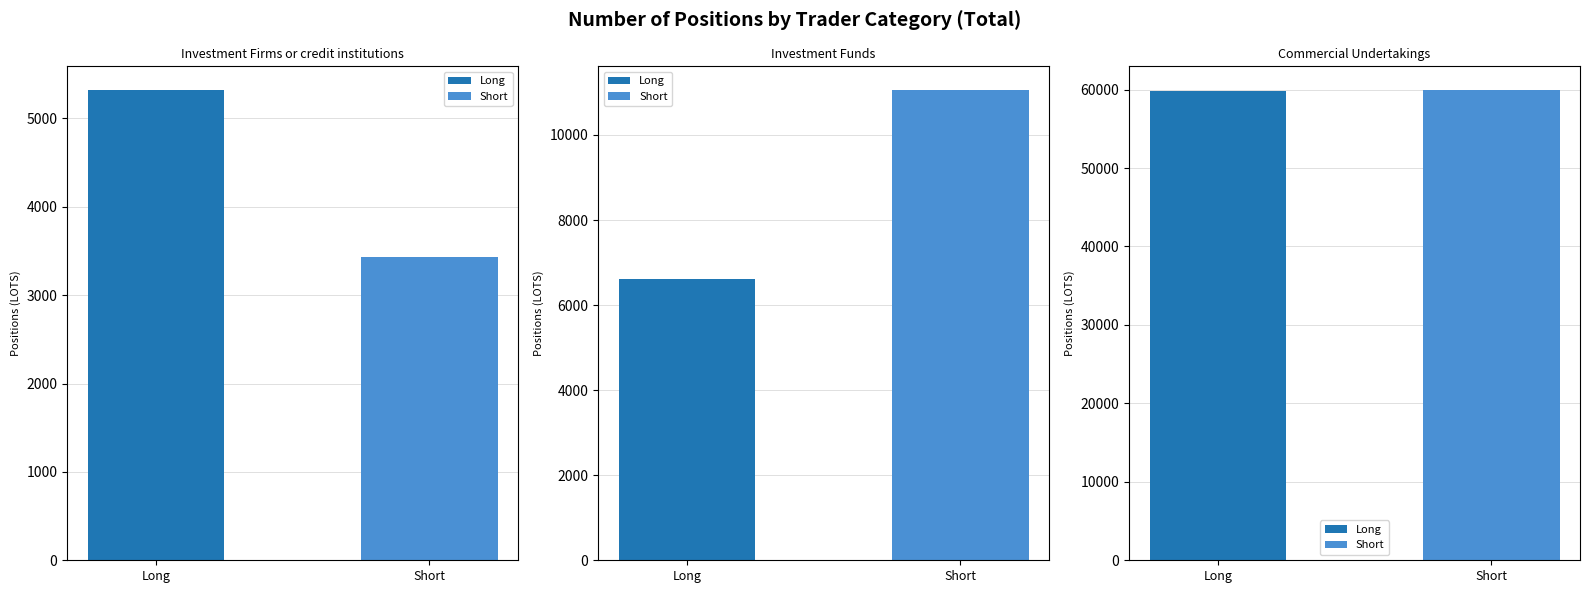

Which category has the lowest value in the Long series?

Investment Firms or credit institutions